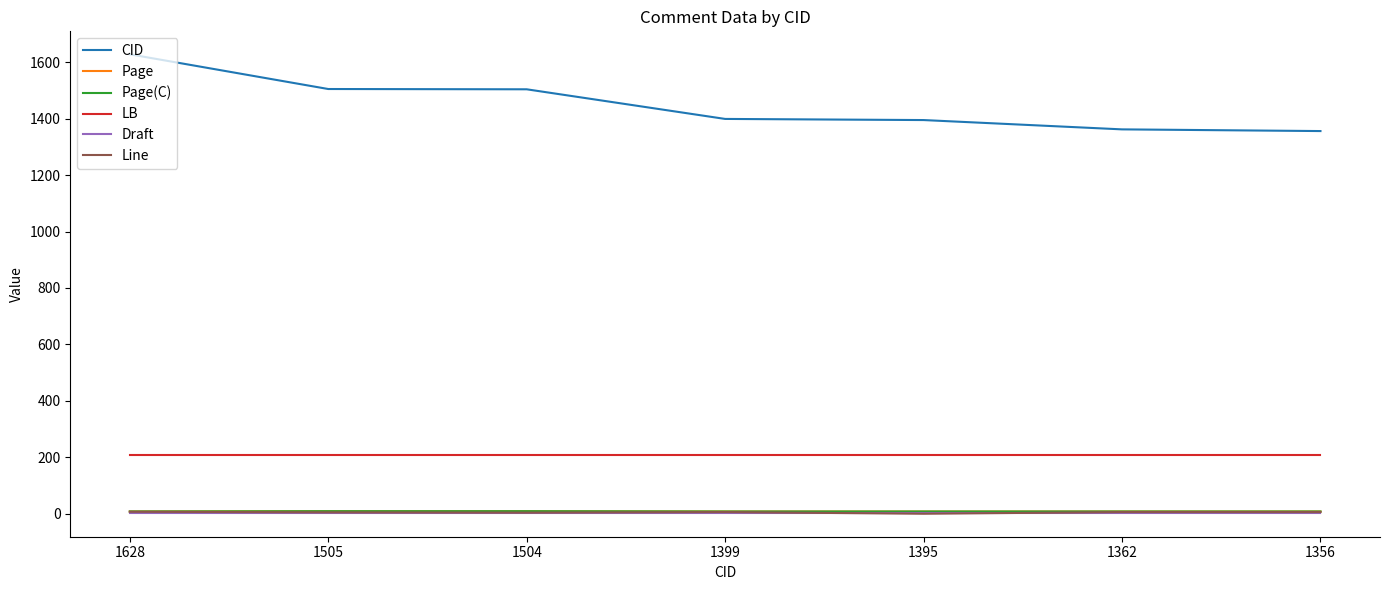

At which label does CID reach its peak?

1628